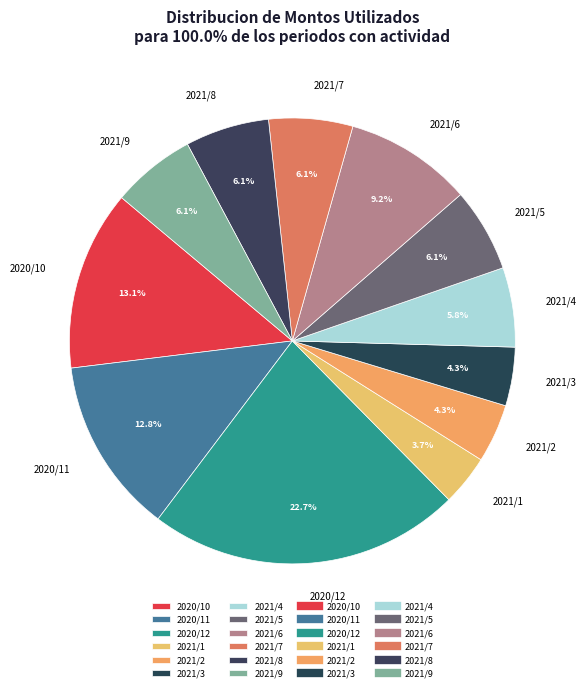

To the nearest percent, what percentage of the pie is 2021/9?

6%